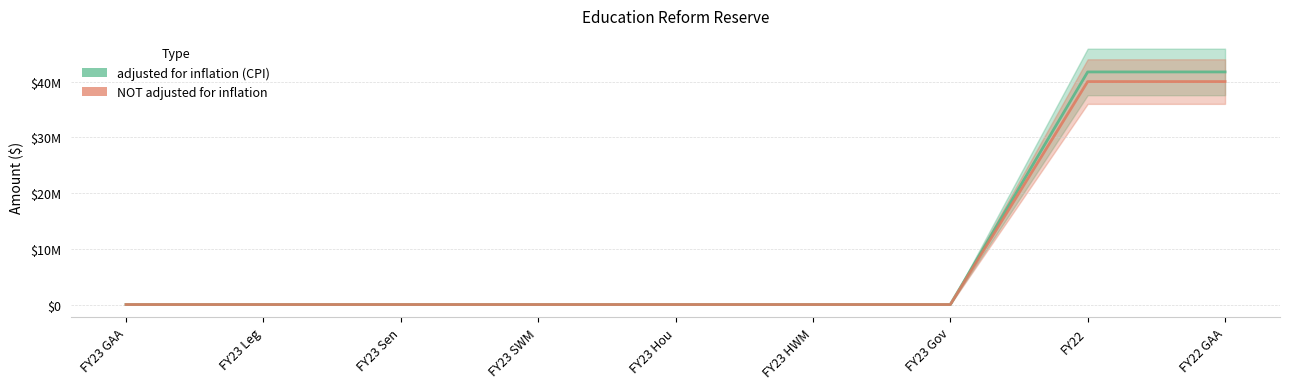

Which label corresponds to the smallest value in the chart?

FY23 GAA